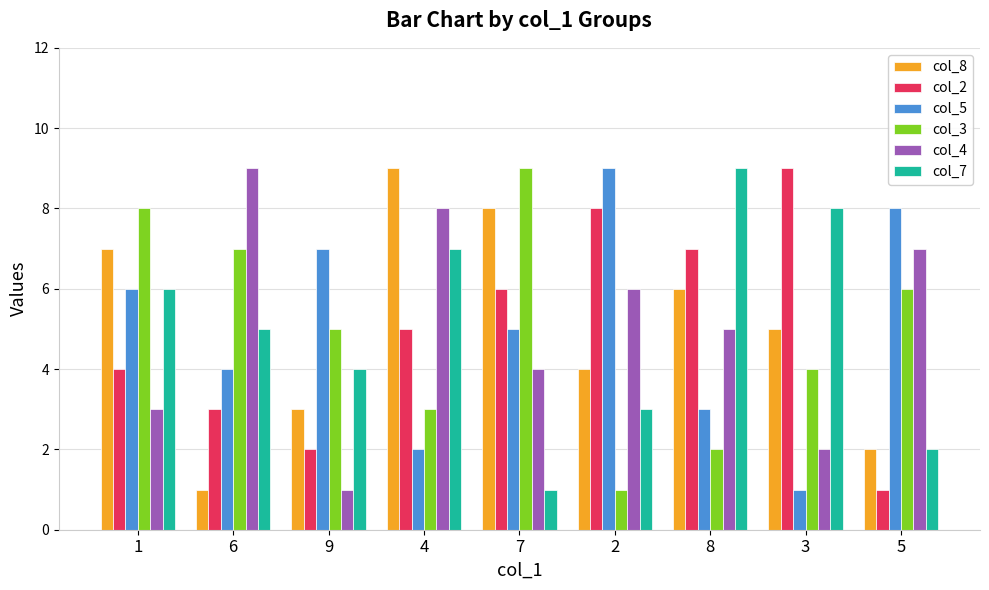

What is the value of the col_4 bar at the 9th from the left?

7